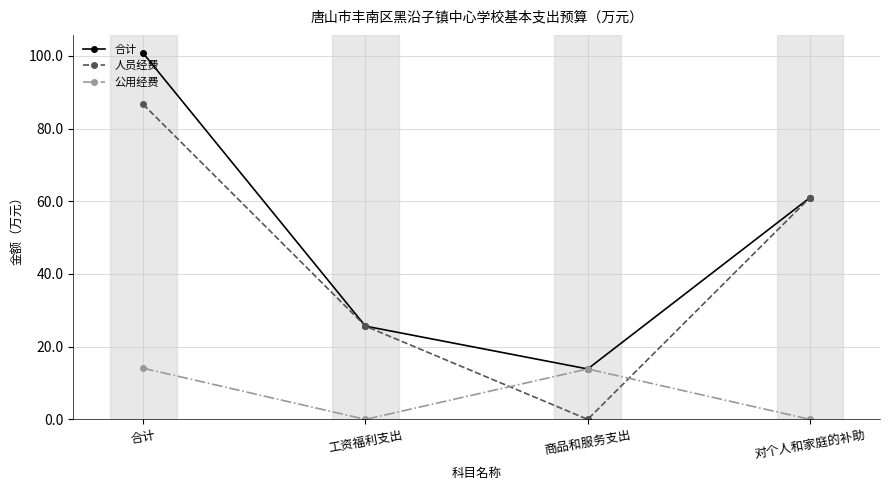

What is the label of the 1st point from the right?

对个人和家庭的补助